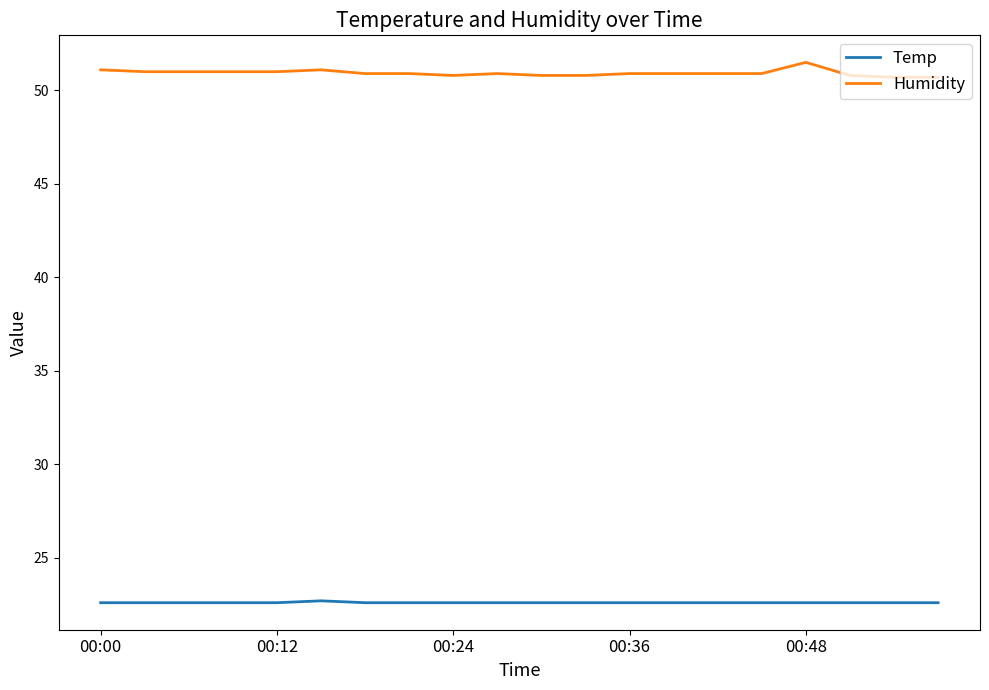

True or false: Humidity and Temp cross at least once.

False